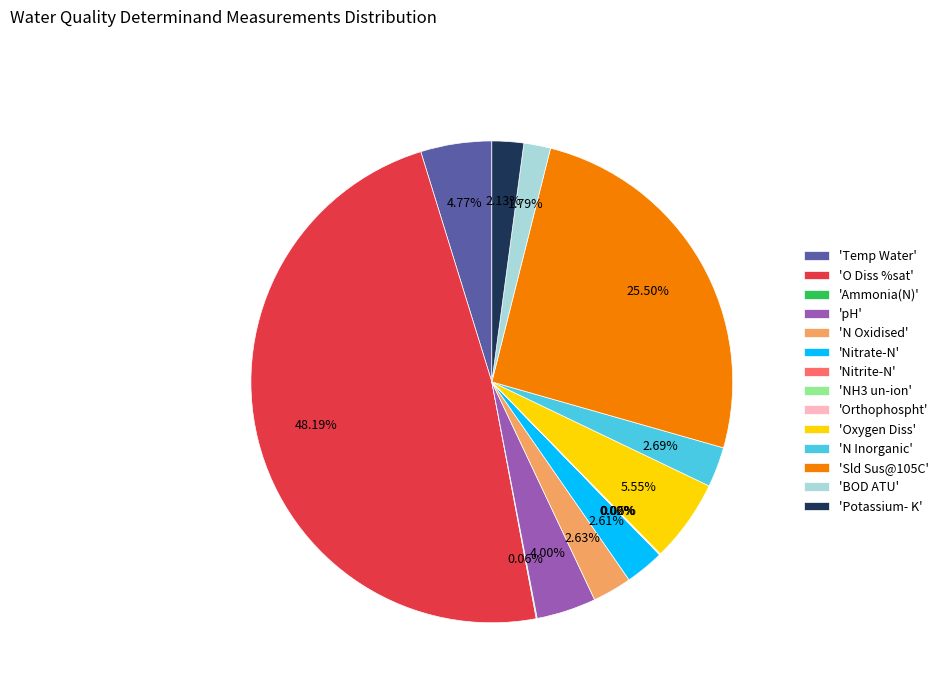

Does 'Potassium- K' represent more than half of the total?

No